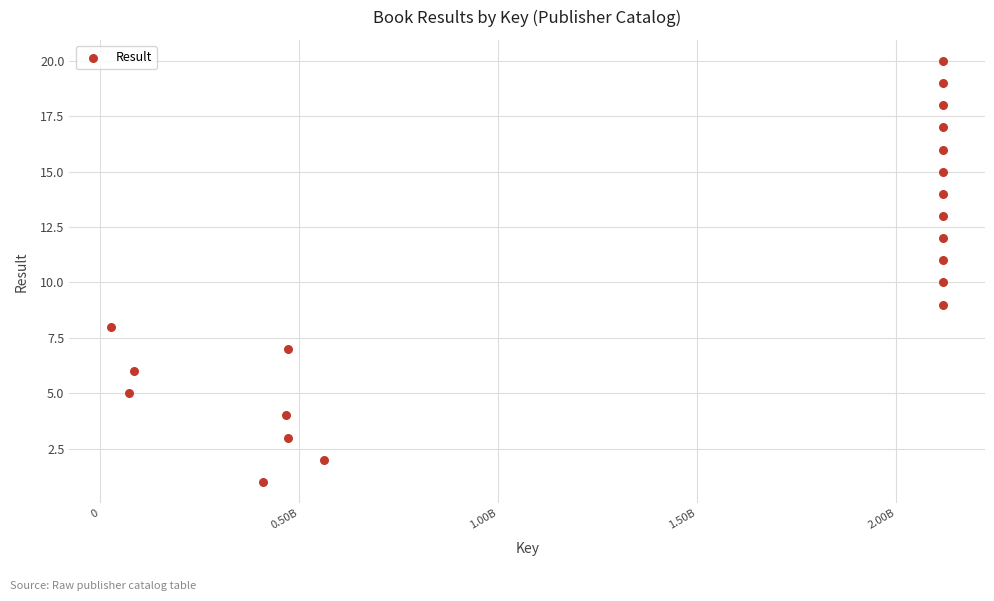

What is the range of Y values (max minus min)?

19